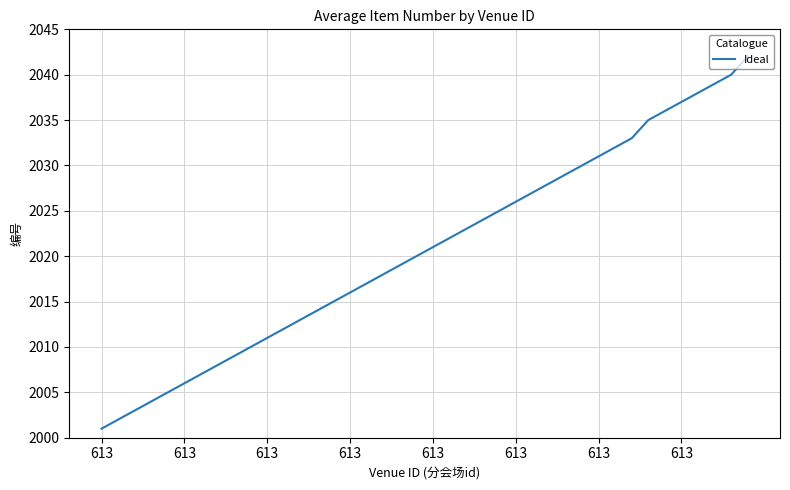

What is the smallest value displayed?

2001